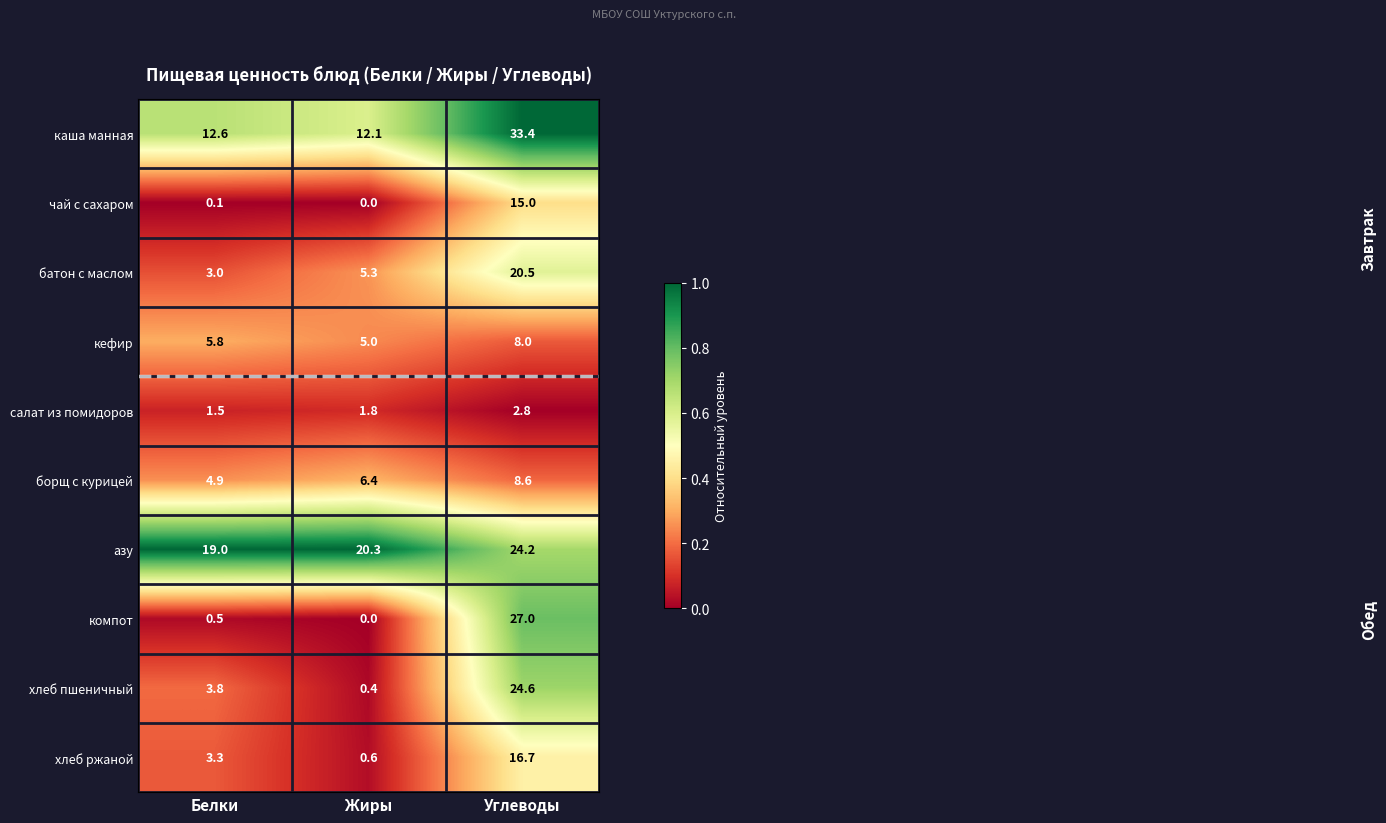

What is the spread (max minus min) of values at Углеводы?

30.6